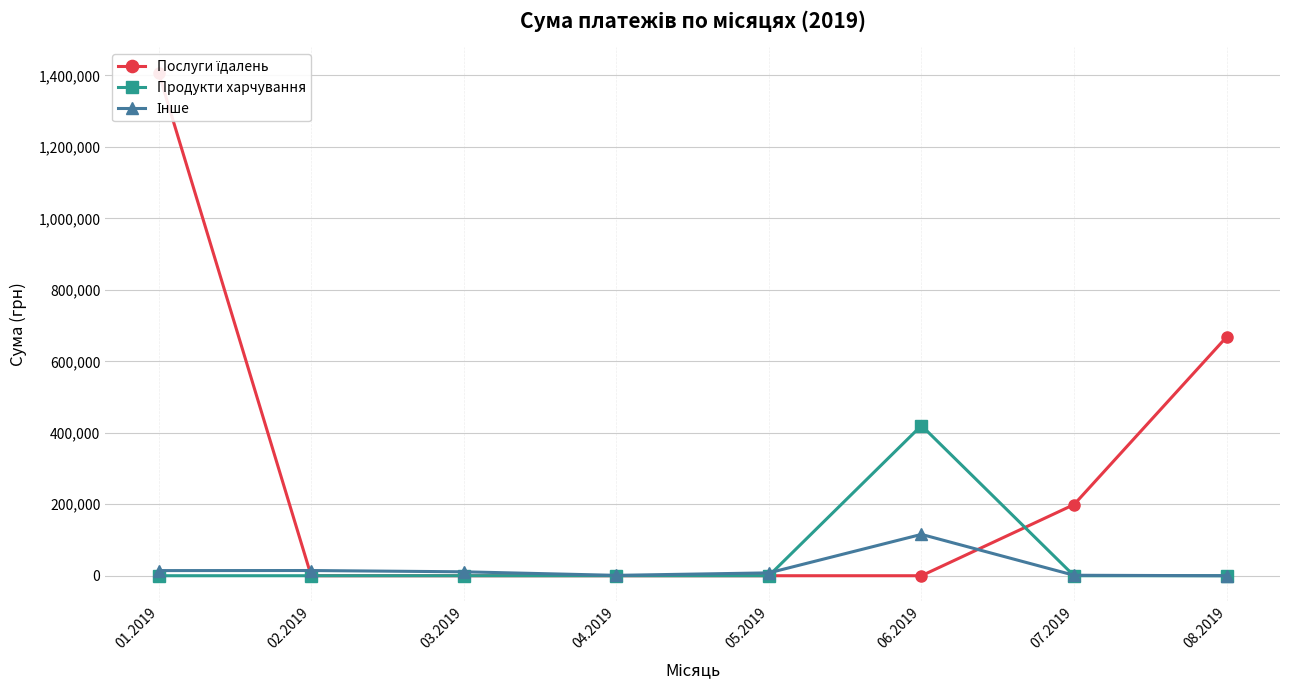

What is the difference between the maximum and minimum values in the Інше series?

115698.0